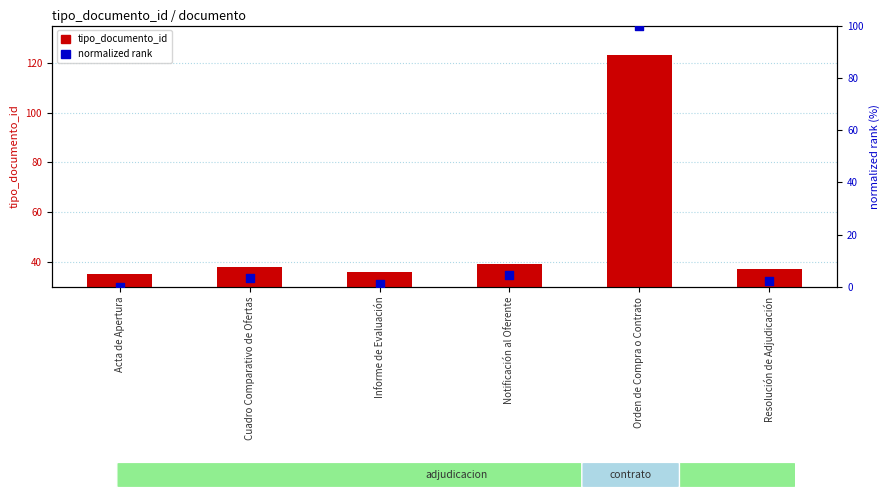

Which series has the largest total across all categories?

tipo_documento_id